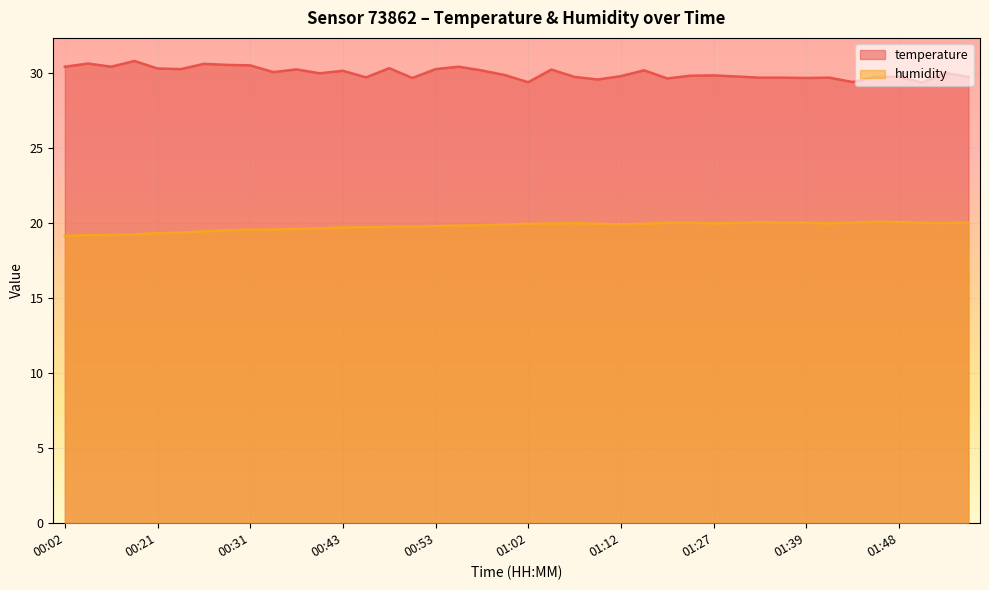

What is the value of the humidity point at the 6th from the left?

19.3